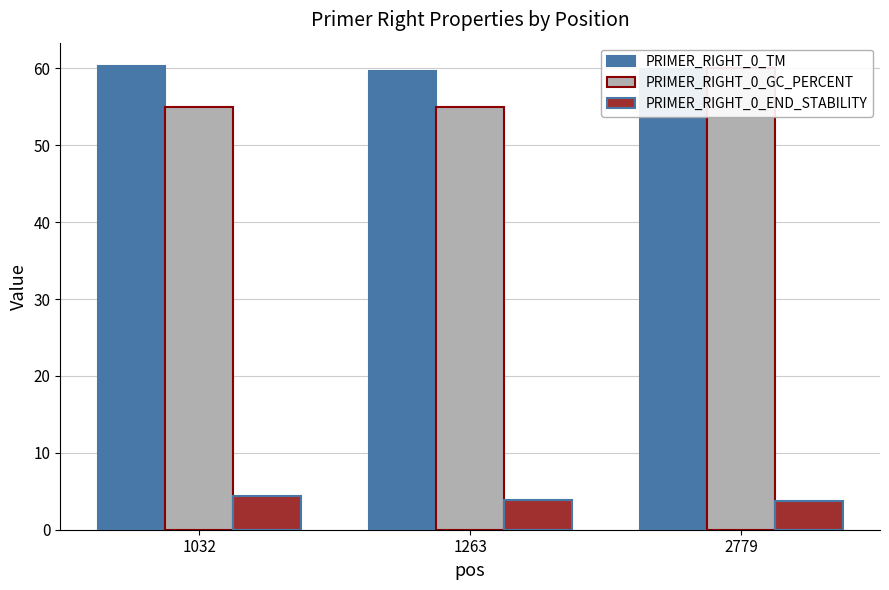

How many series are shown in this chart?

3